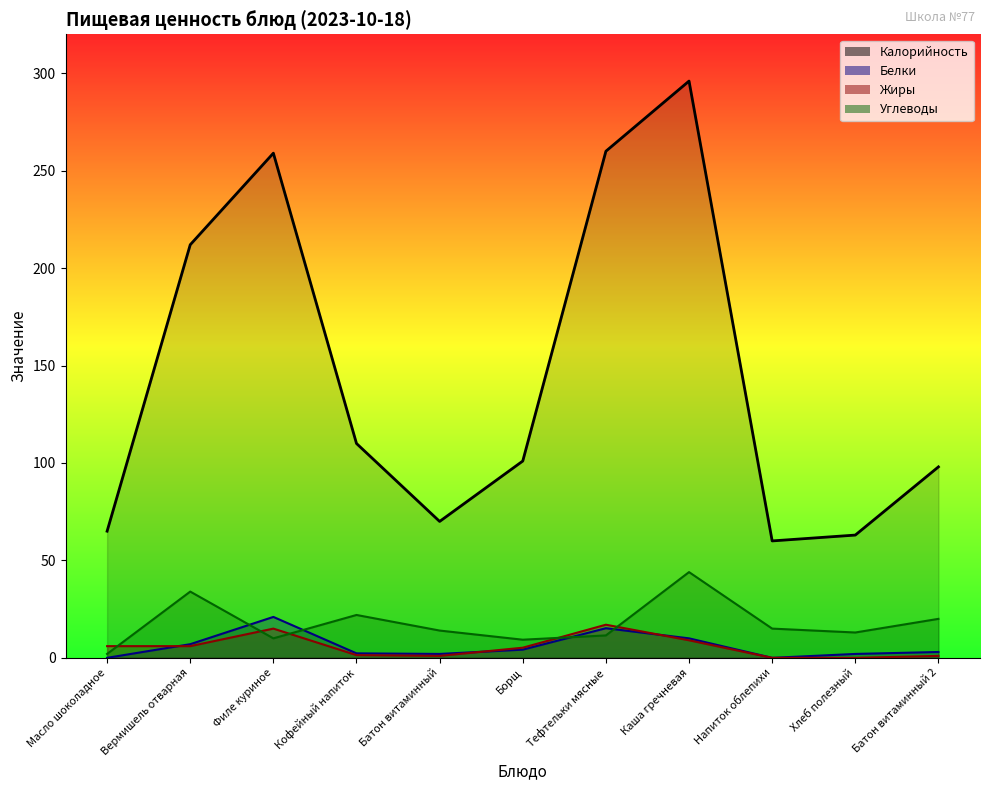

The value of Углеводы at Масло шоколадное is 0.9. True or false?

False